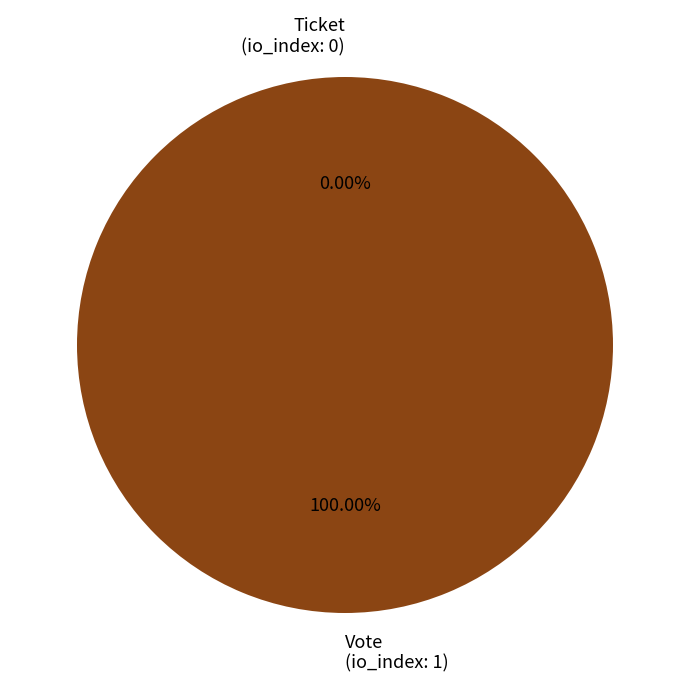

To the nearest percent, what is the difference between the Ticket and Vote slice percentages?

100%